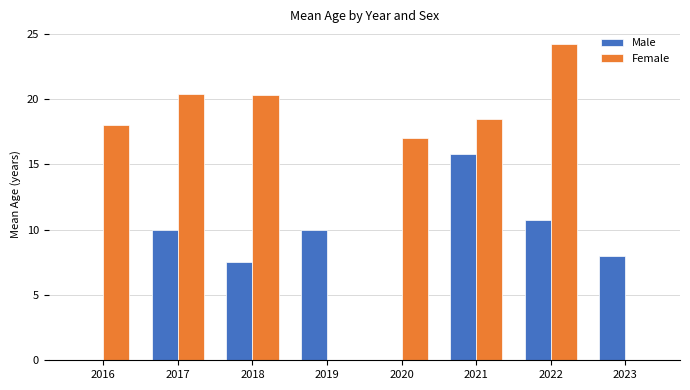

How many groups of bars are there?

8